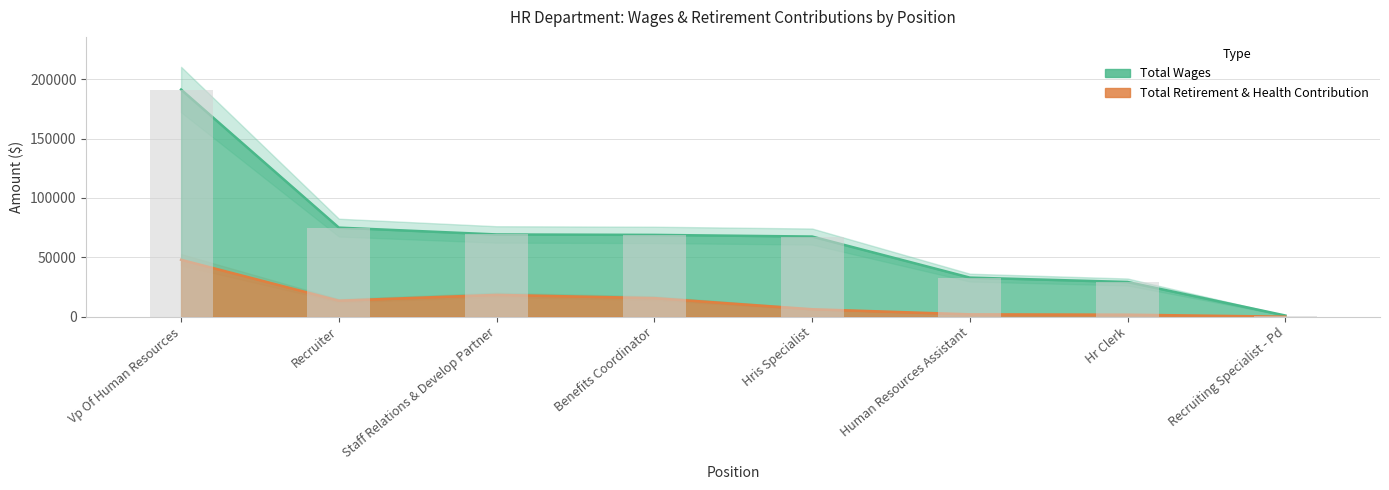

Reading left to right, list all the values displayed in this chart.

Total Wages: 191231	74998	69247	68882	67489	32917	29229	993
Total Retirement & Health Contribution: 47936	13499	18371	15653	6289	1998	1709	0